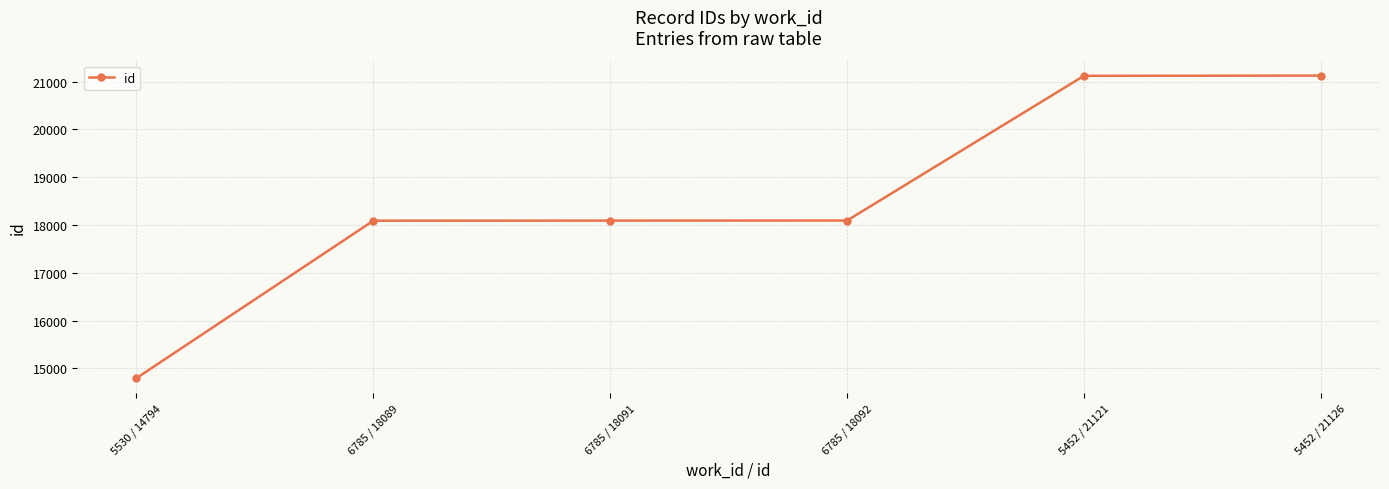

What is the average value?

18552